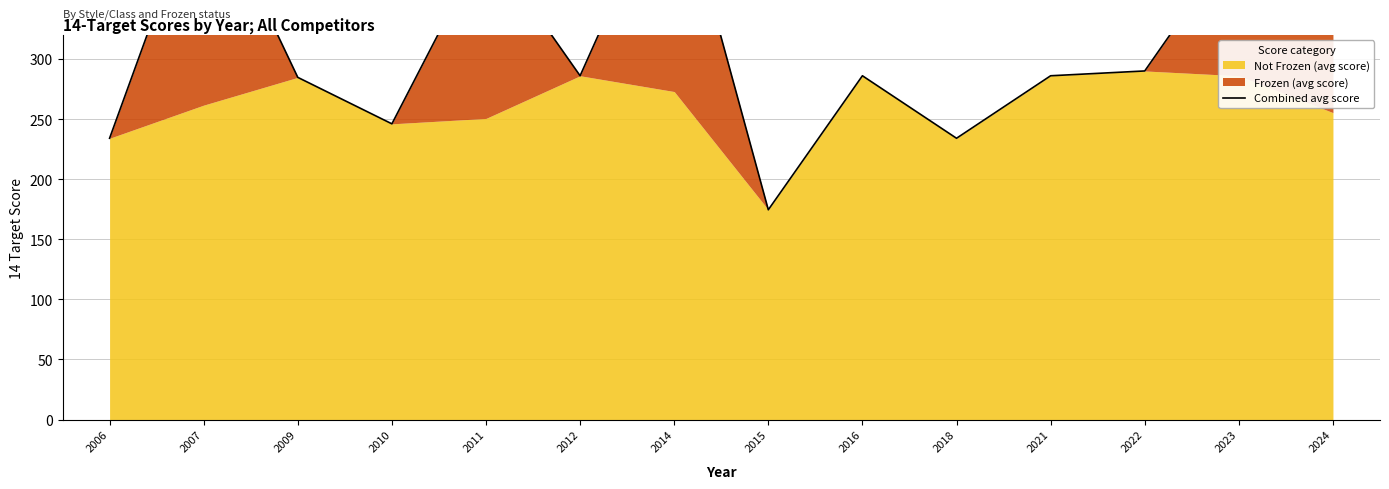

Rank the categories by value from highest to lowest.

2024, 2014, 2007, 2023, 2011, 2022, 2012, 2016, 2021, 2009, 2010, 2006, 2018, 2015